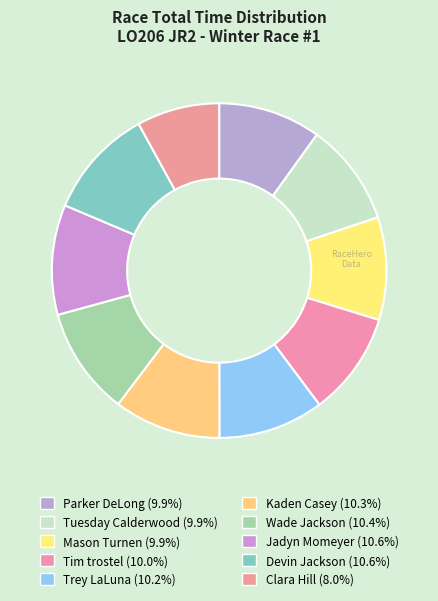

How many slices are in this pie chart?

10